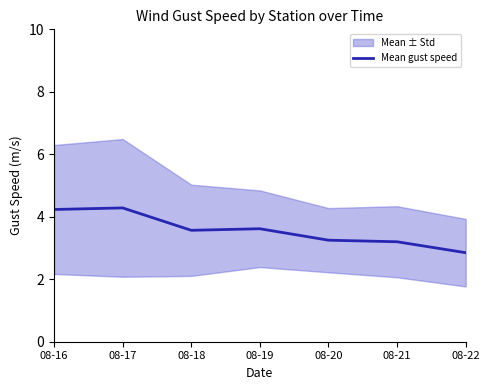

What is the difference between the maximum and minimum values?

1.4